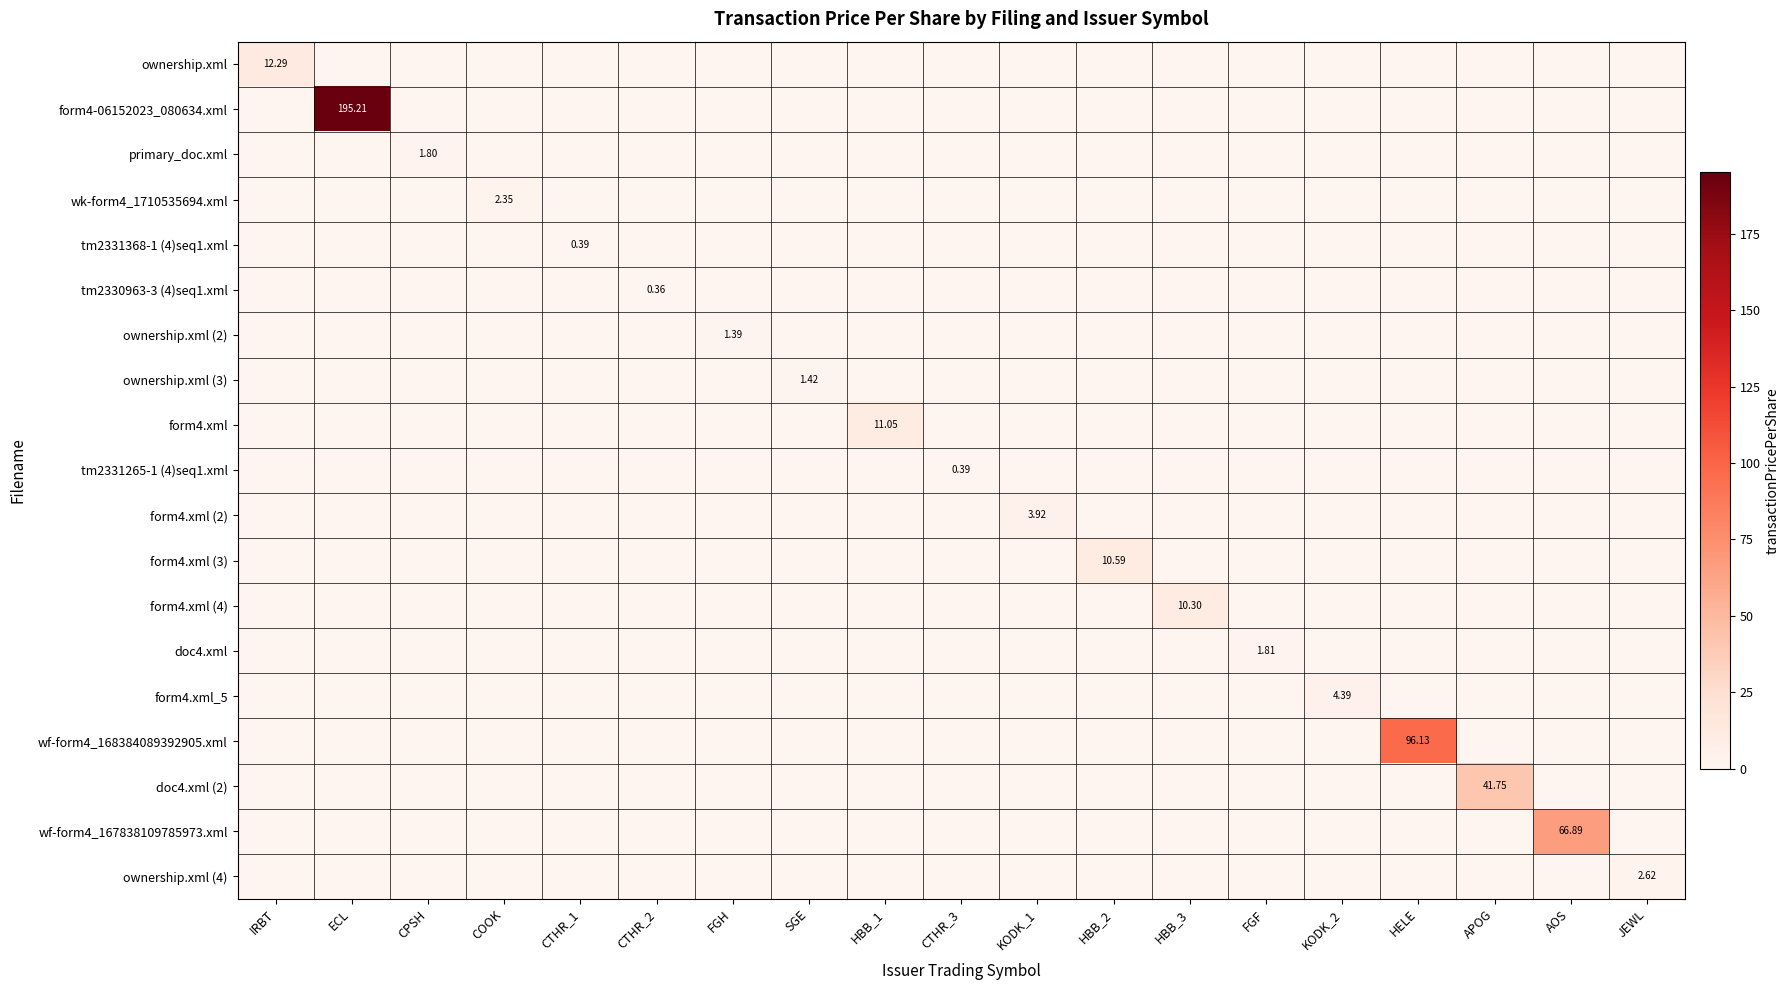

Count the number of data series in this chart.

19